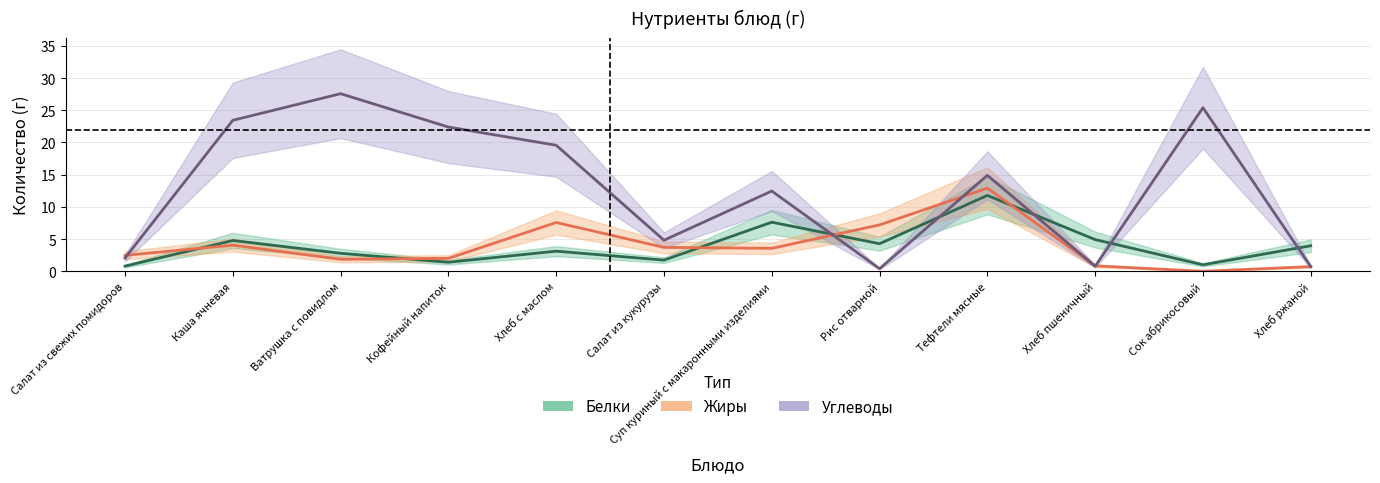

Reading left to right, list all the values displayed in this chart.

Белки: Салат из свежих помидоров=0.8	Каша ячневая=4.8	Ватрушка с повидлом=2.8	Кофейный напиток=1.4	Хлеб с маслом=3.1	Салат из кукурузы=1.7	Суп куриный с макаронными изделиями=7.6	Рис отварной=4.3	Тефтели мясные=11.8	Хлеб пшеничный=4.9	Сок абрикосовый=1.0	Хлеб ржаной=4.0
Жиры: Салат из свежих помидоров=2.5	Каша ячневая=4.1	Ватрушка с повидлом=1.9	Кофейный напиток=2.0	Хлеб с маслом=7.6	Салат из кукурузы=3.7	Суп куриный с макаронными изделиями=3.6	Рис отварной=7.2	Тефтели мясные=12.9	Хлеб пшеничный=0.8	Сок абрикосовый=0.0	Хлеб ржаной=0.7
Углеводы: Салат из свежих помидоров=2.1	Каша ячневая=23.4	Ватрушка с повидлом=27.6	Кофейный напиток=22.4	Хлеб с маслом=19.6	Салат из кукурузы=4.8	Суп куриный с макаронными изделиями=12.5	Рис отварной=0.4	Тефтели мясные=14.9	Хлеб пшеничный=0.8	Сок абрикосовый=25.4	Хлеб ржаной=0.7